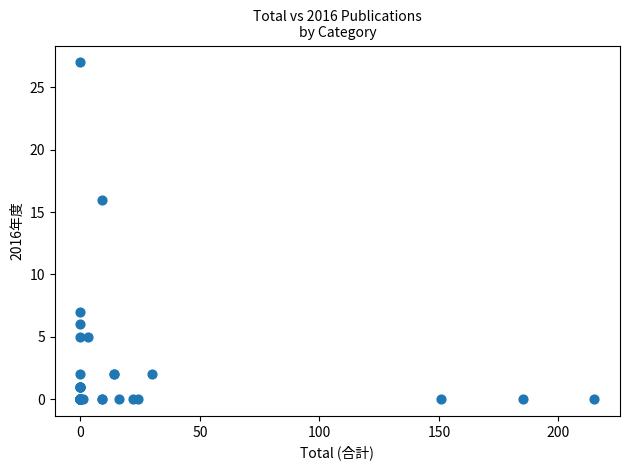

What Y value in the scatter plot is closest to 13?

16